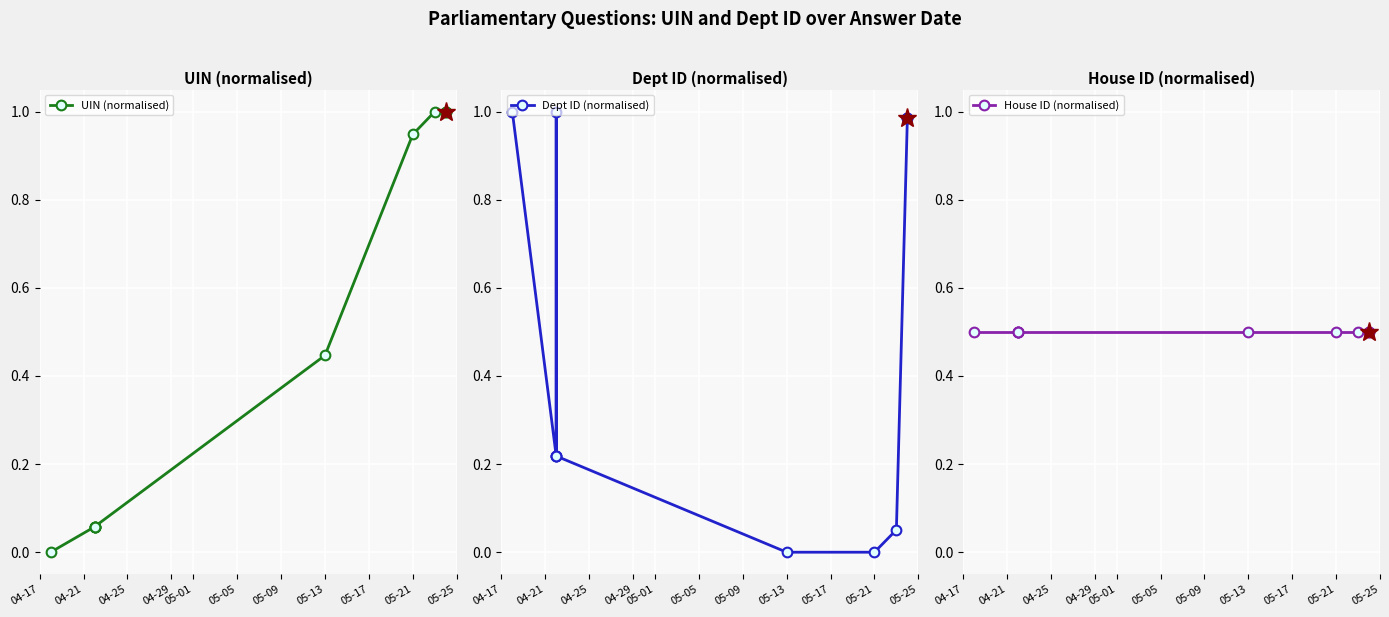

What is the average value of the House ID (normalised) series?

0.5